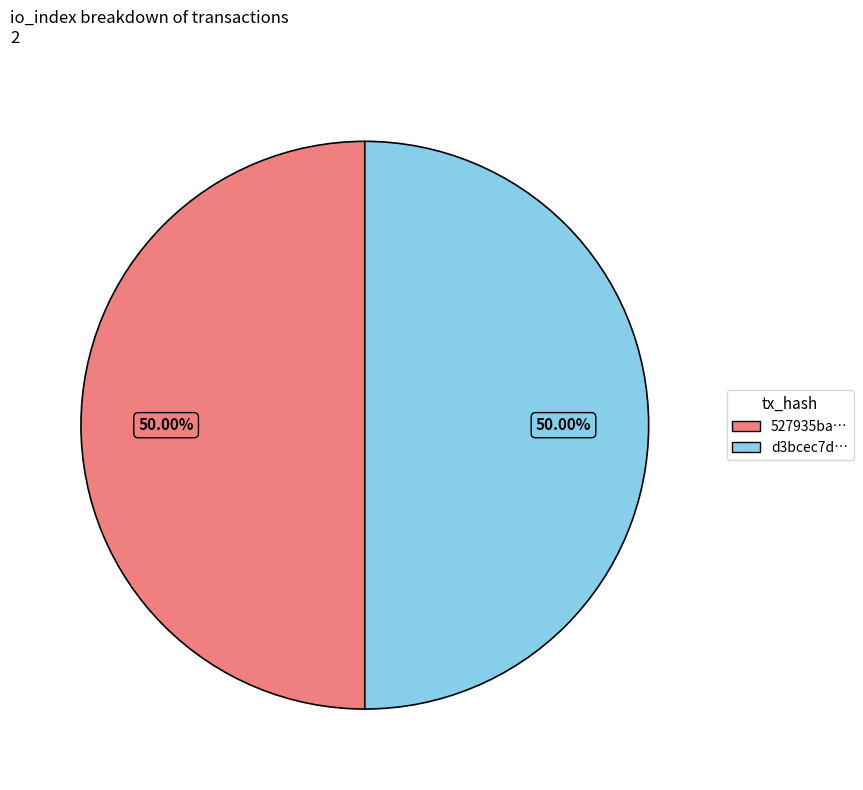

Do d3bcec7d… and 527935ba… together represent more than half of the pie?

Yes